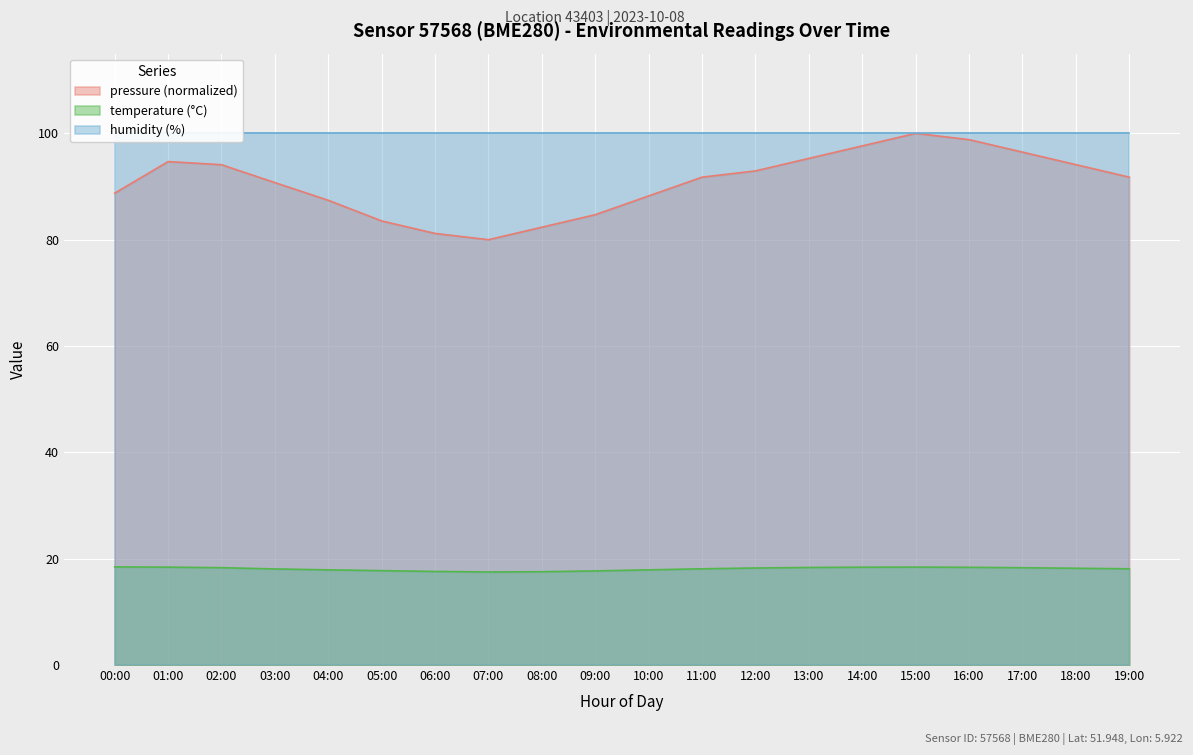

What is the minimum value for temperature?

17.5